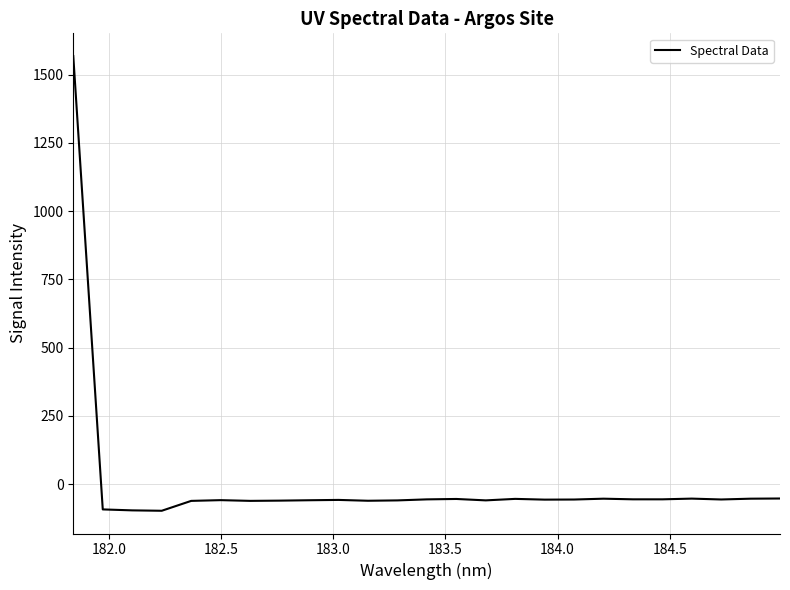

What is the difference between the maximum and minimum values?

1665.5